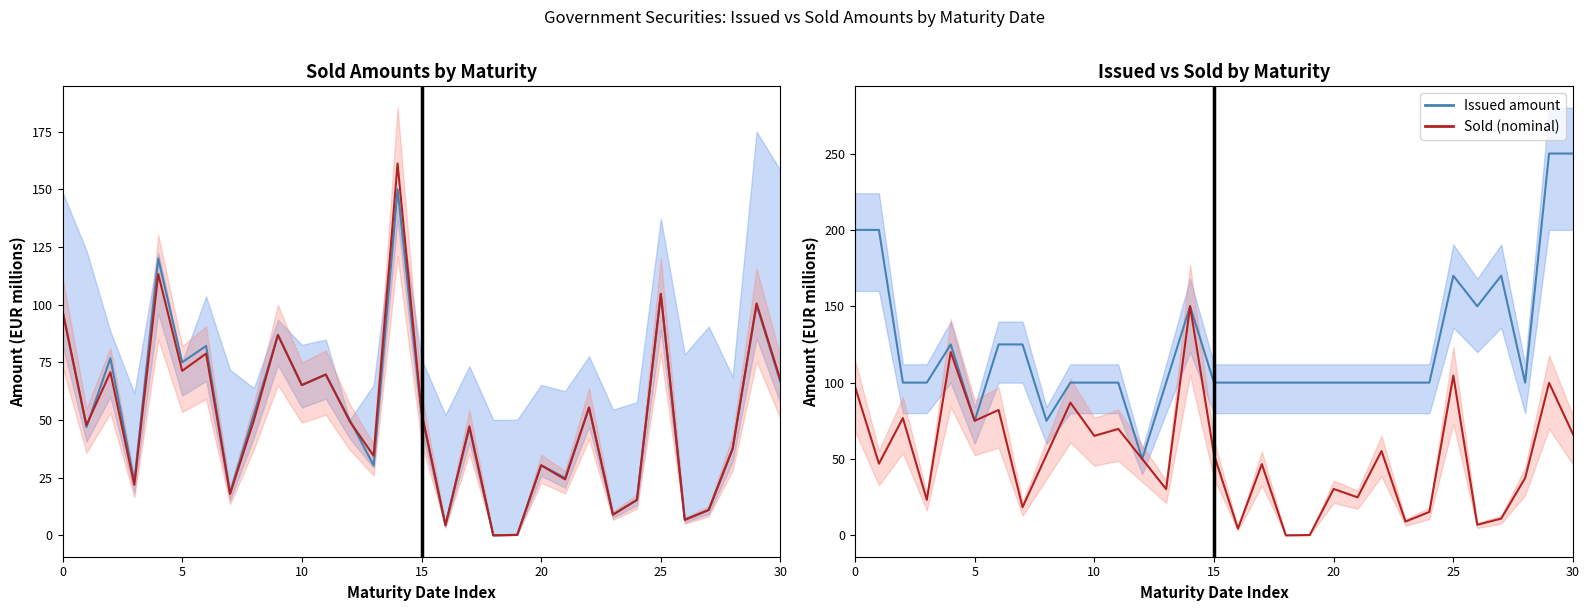

What is the difference between the highest and lowest values at 11?

30.3